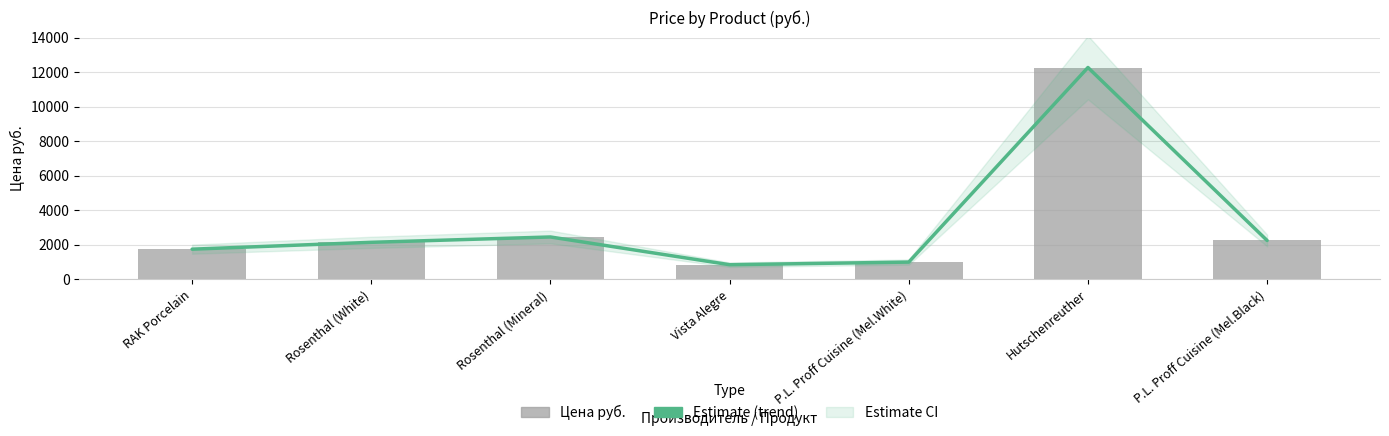

Is it true that Цена руб. equals 2253.0 at P.L. Proff Cuisine (Mel.Black)?

True